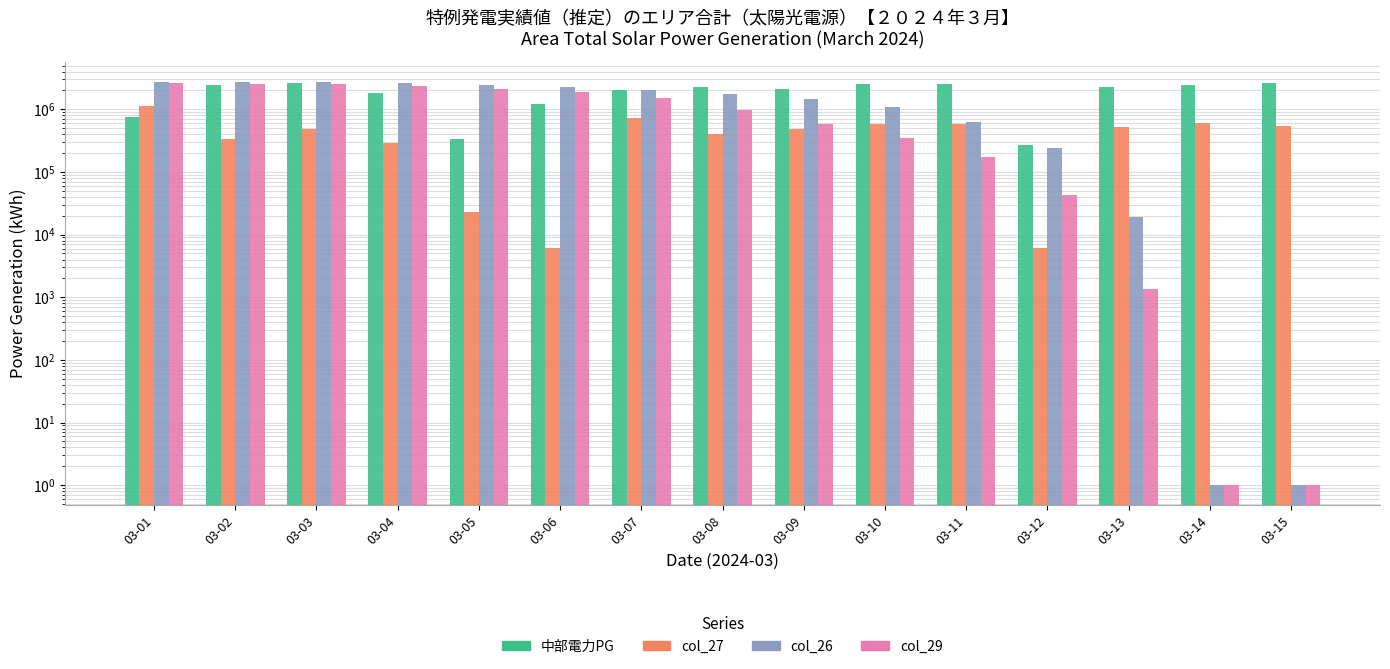

What is the minimum value for 中部電力パワーグリッド?

267689